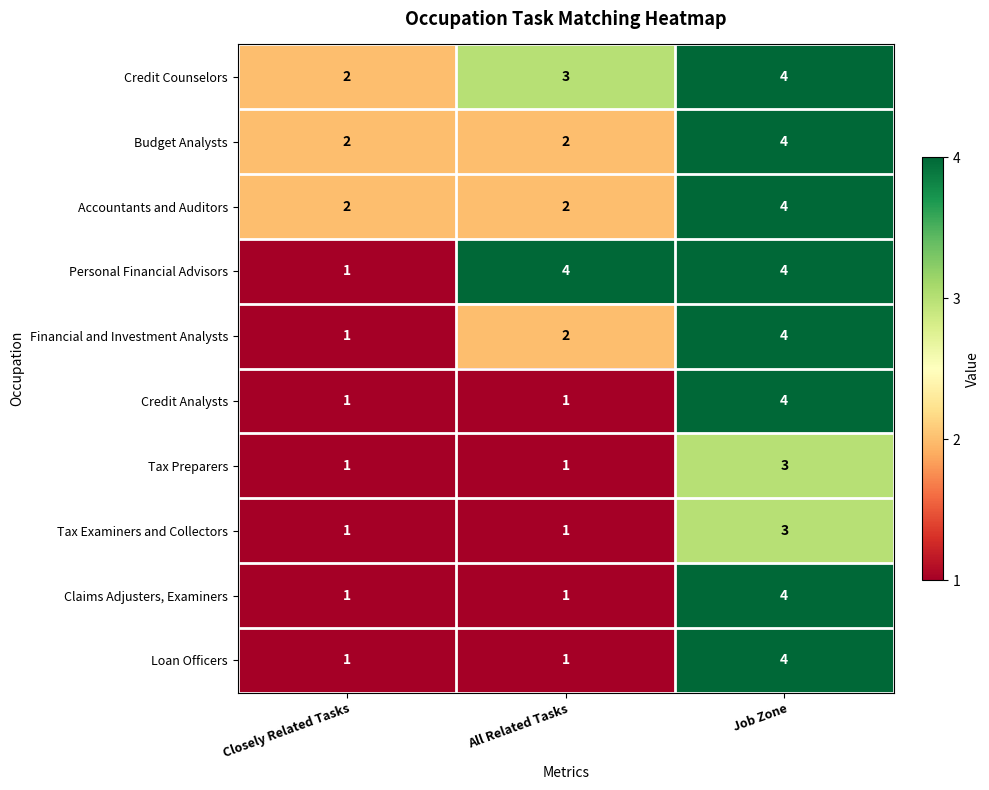

The value of Financial and Investment Analysts at Job Zone is 3. True or false?

False